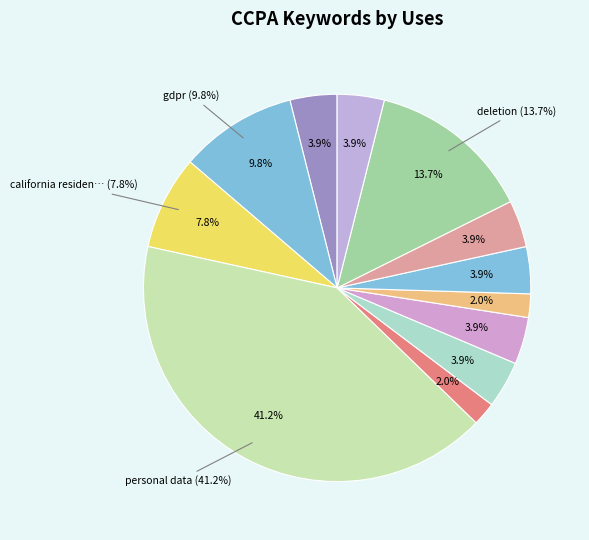

How many segments does this pie chart have?

12